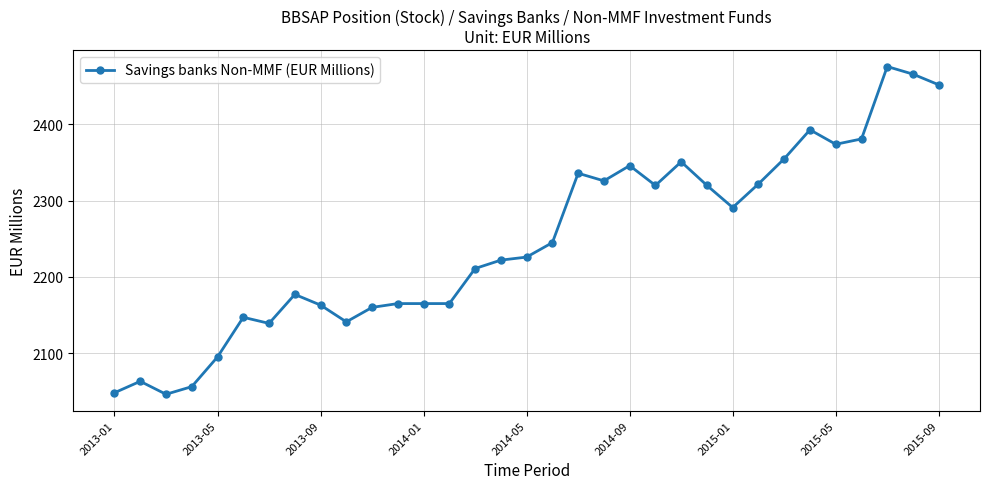

Reading left to right, list all the values displayed in this chart.

2048	2063	2046	2056	2095	2147	2139	2177	2163	2141	2160	2165	2165	2165	2211	2222	2226	2245	2336	2326	2346	2320	2351	2320	2291	2322	2355	2393	2374	2381	2476	2466	2452